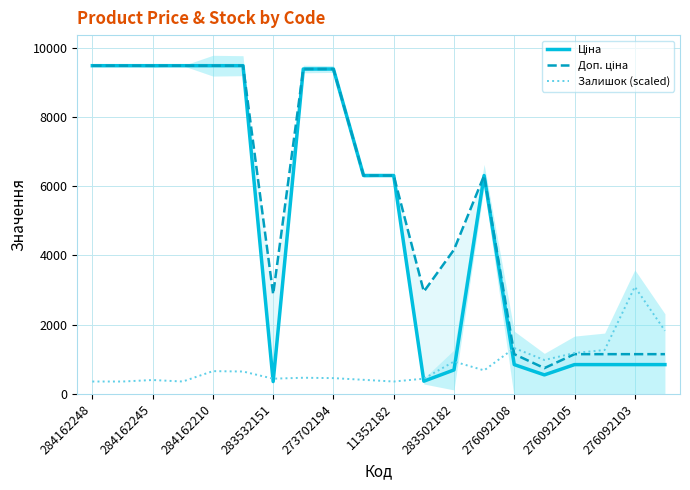

Read the Доп. ціна value at 276092103.

1149.7